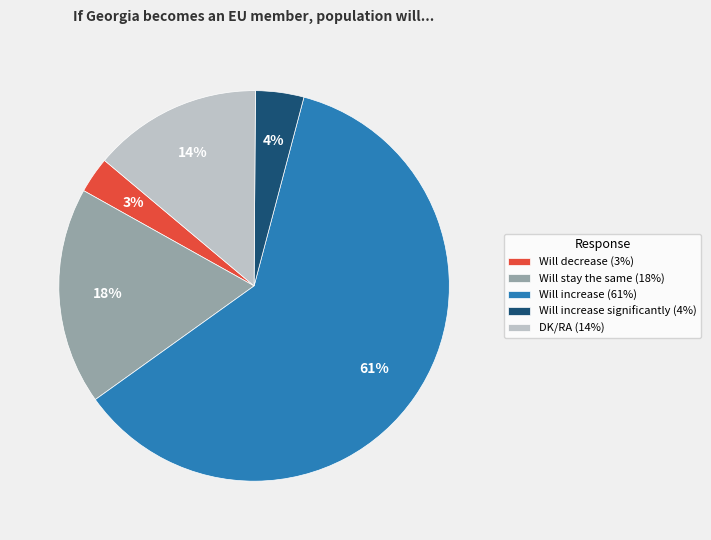

How many slices are in this pie chart?

5